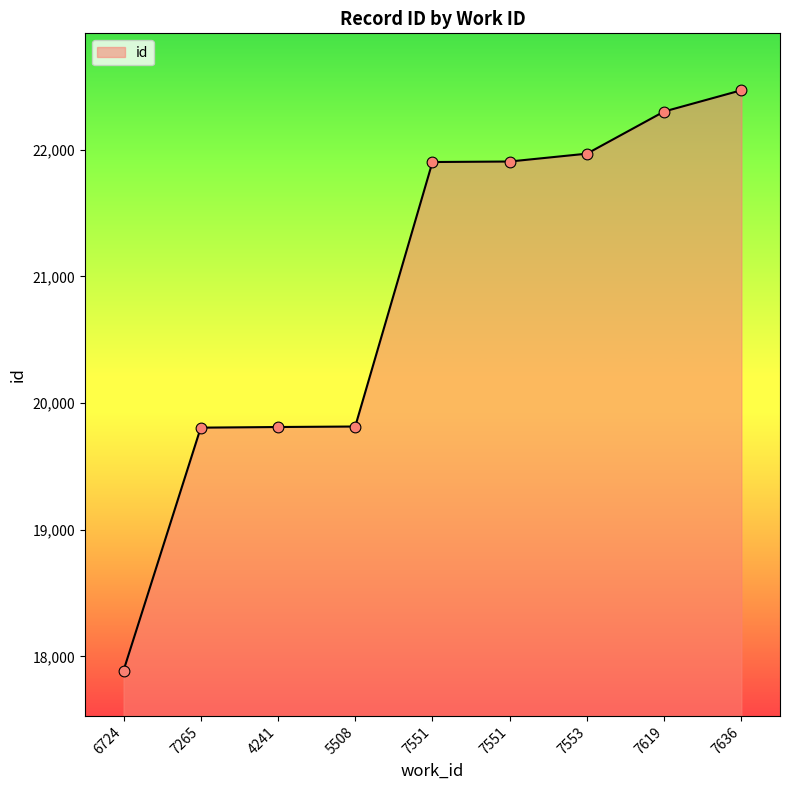

What is the change in value from 5508 to 7551?

+2089